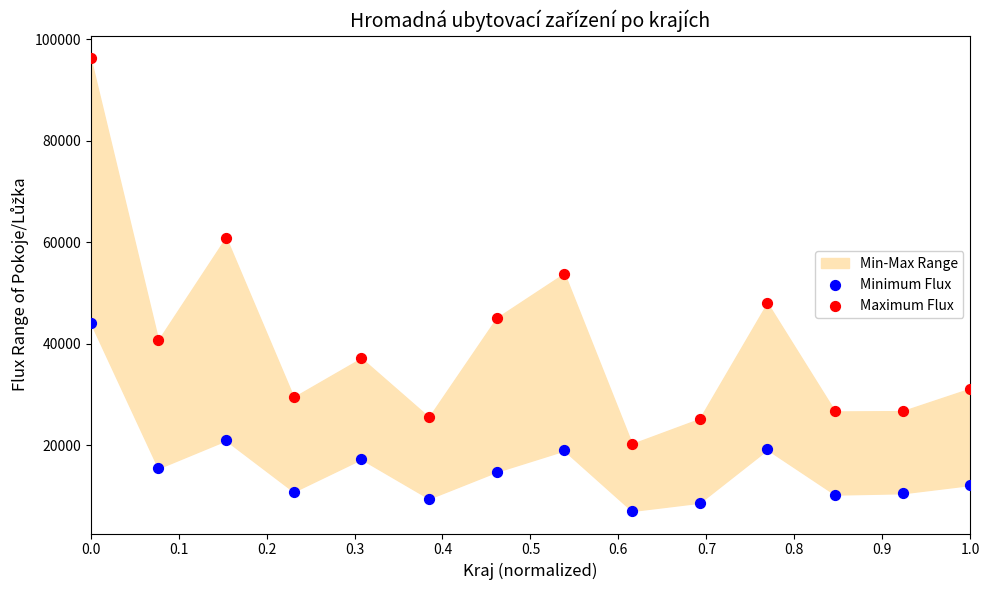

Which series contains the lowest Y value?

Minimum Flux